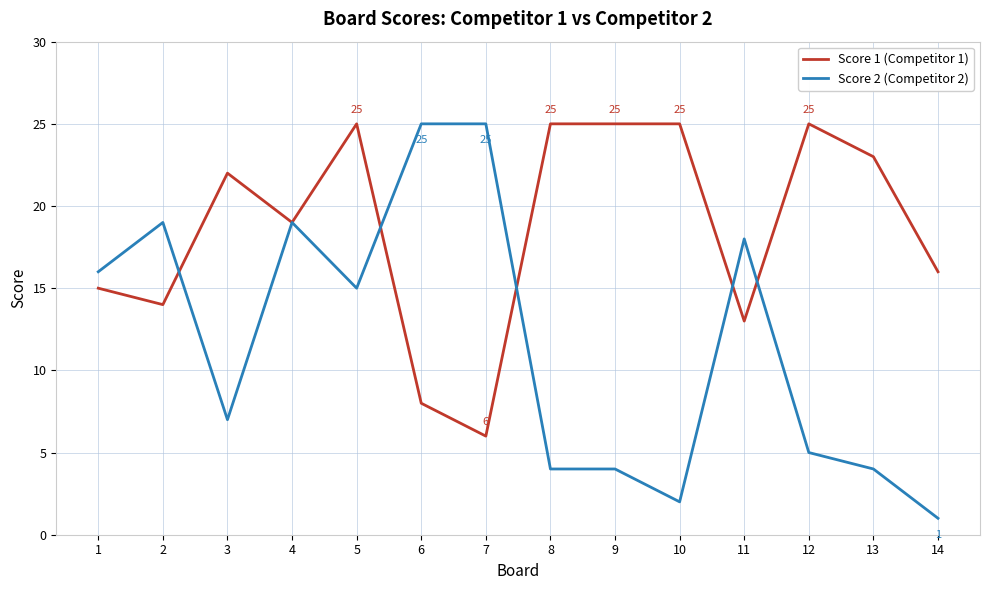

True or false: Score 2 (Competitor 2) has a value of 6 at 9.

False